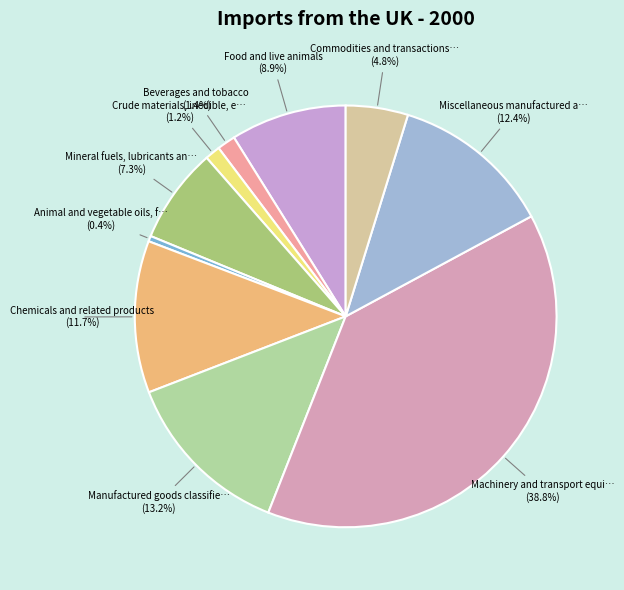

Count the number of slices in the pie.

10